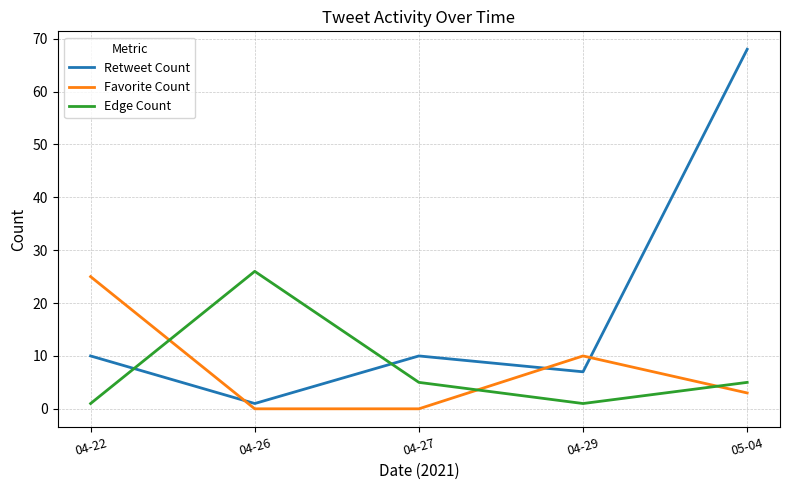

True or false: Favorite Count and Retweet Count cross at least once.

True